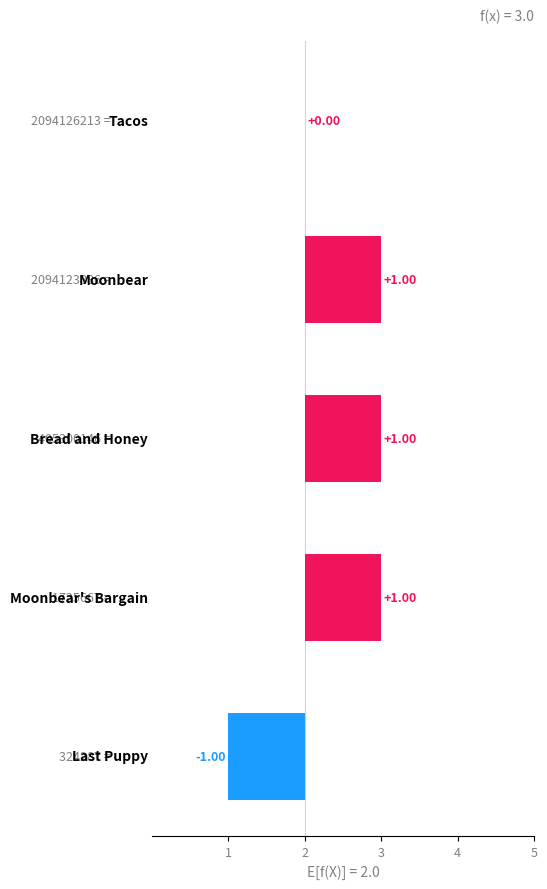

What is the greatest value displayed?

1